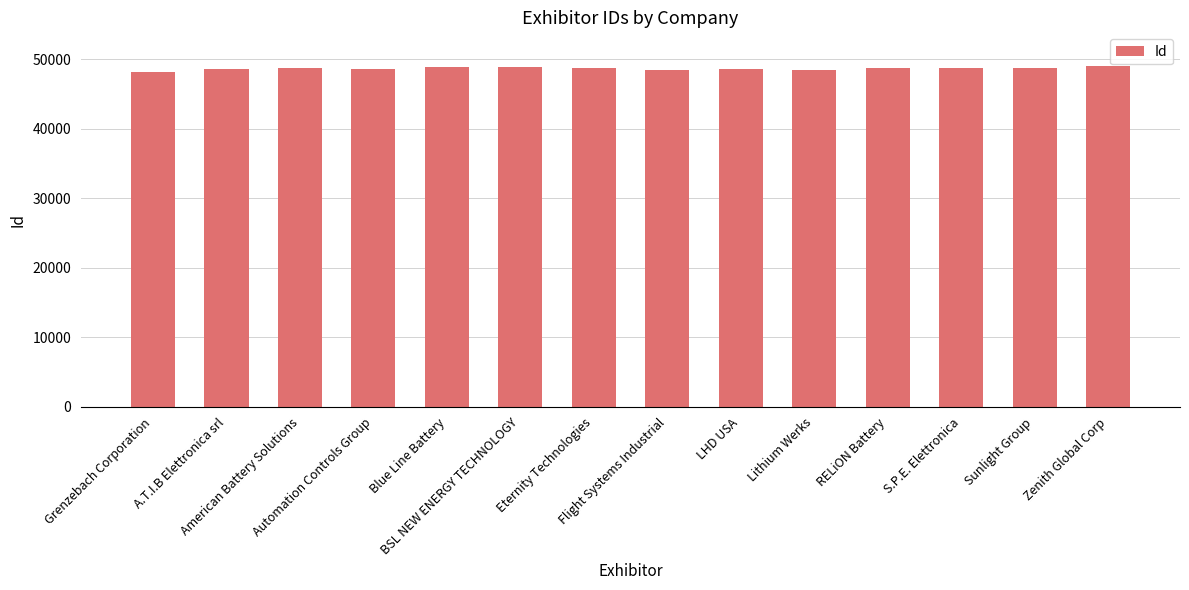

The chart shows a value of 48814 at Sunlight Group. True or false?

True